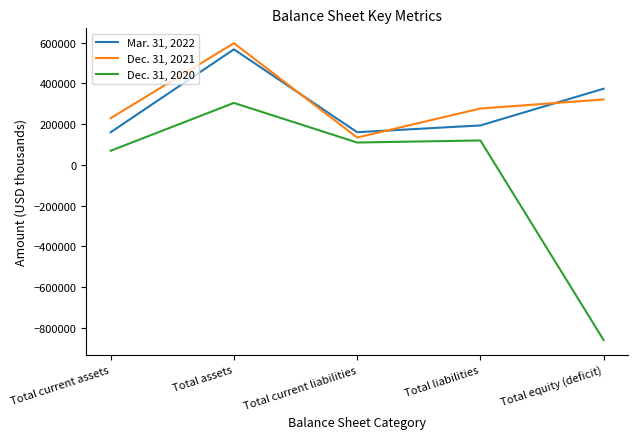

At which label is Dec. 31, 2020 closest to -278084?

Total current assets